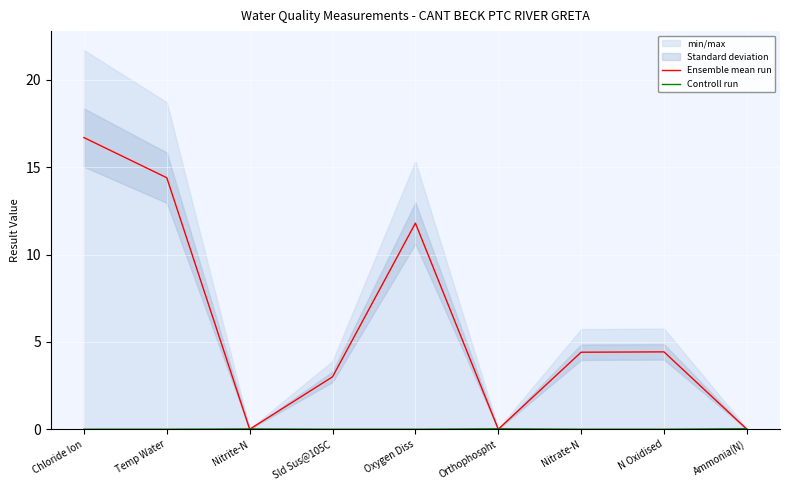

At which label does Ensemble mean run first exceed 4?

Chloride Ion